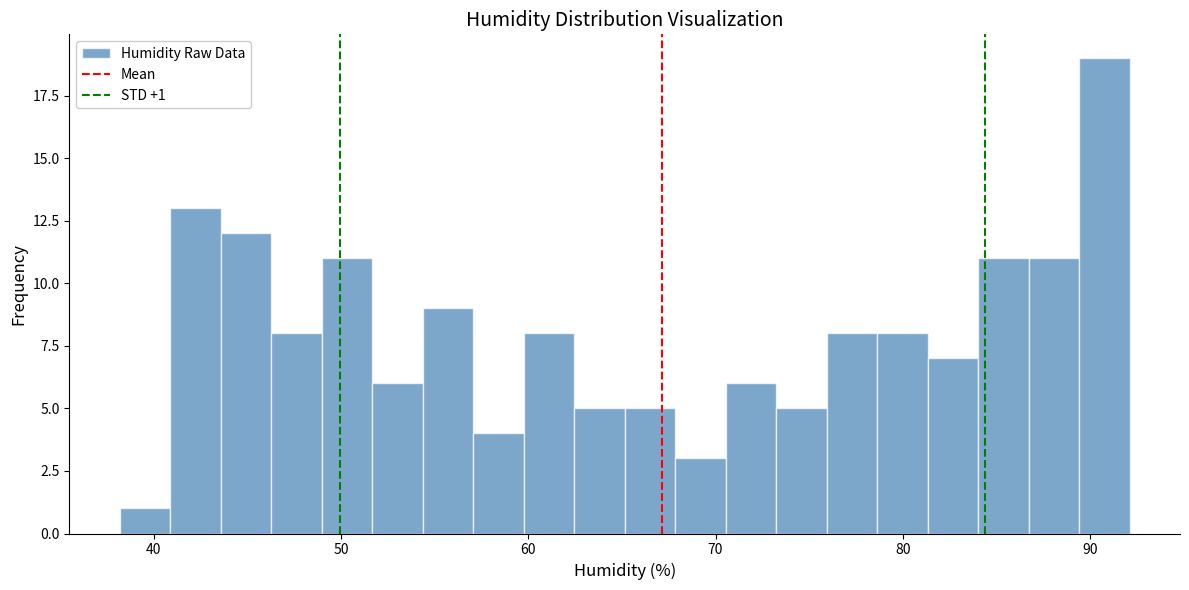

Read against the x-axis, roughly where is the centre of the tallest bar?

91